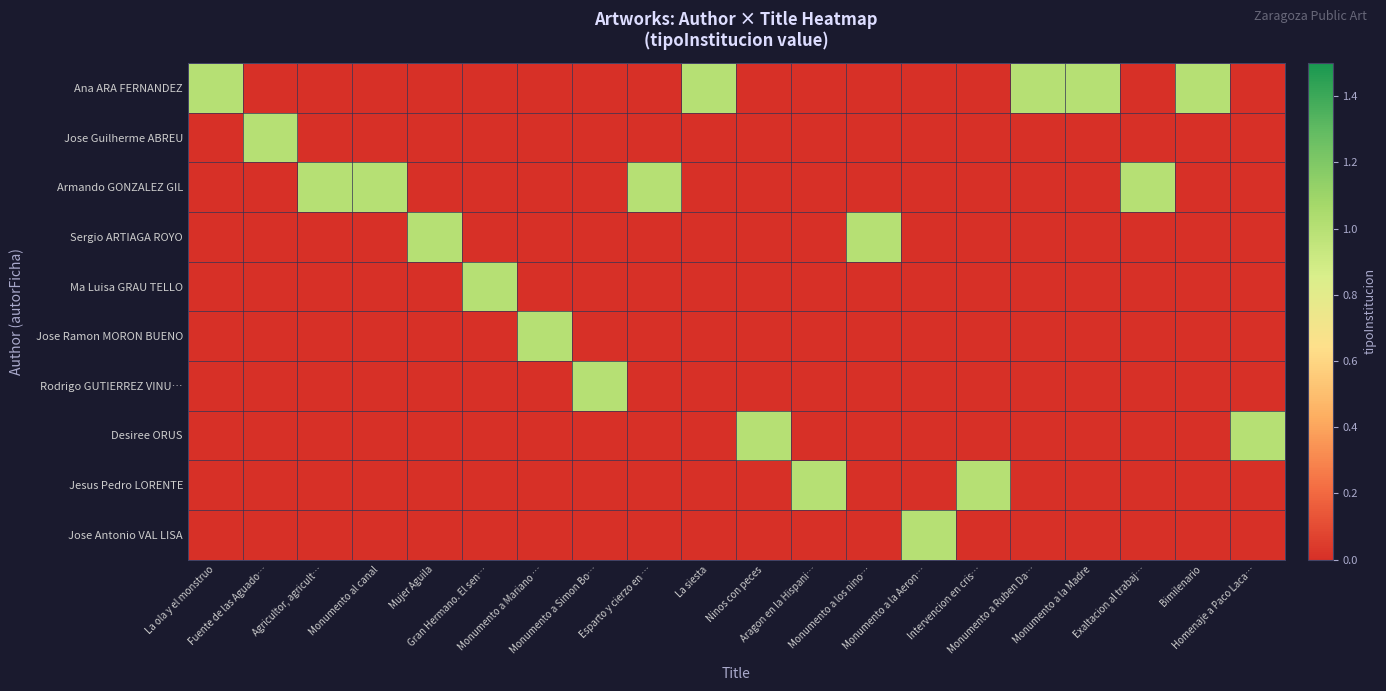

What is the difference between the highest and lowest values at Monumento a Ruben Da…?

1